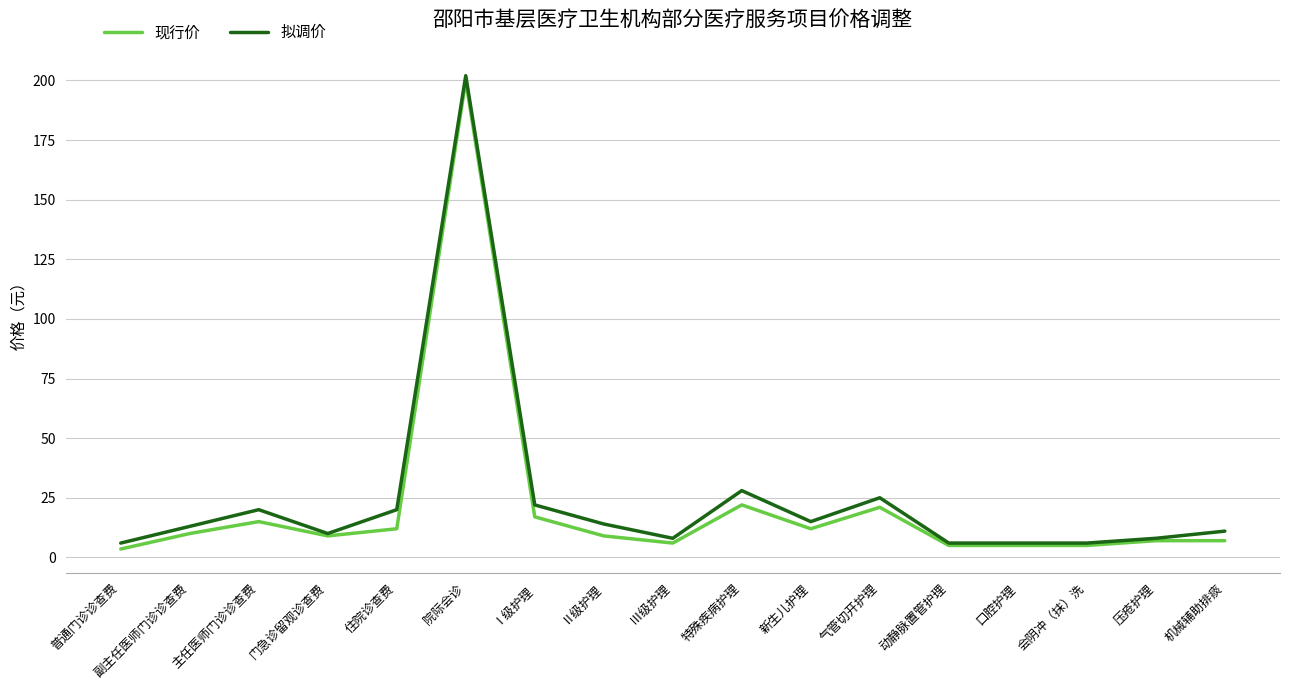

List the series in order of their peak value, highest first.

拟调价, 现行价